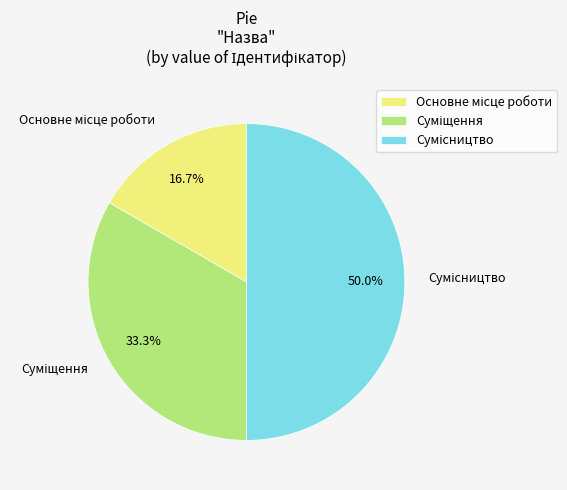

Combined, do Основне місце роботи and Сумісництво account for over 50%?

Yes